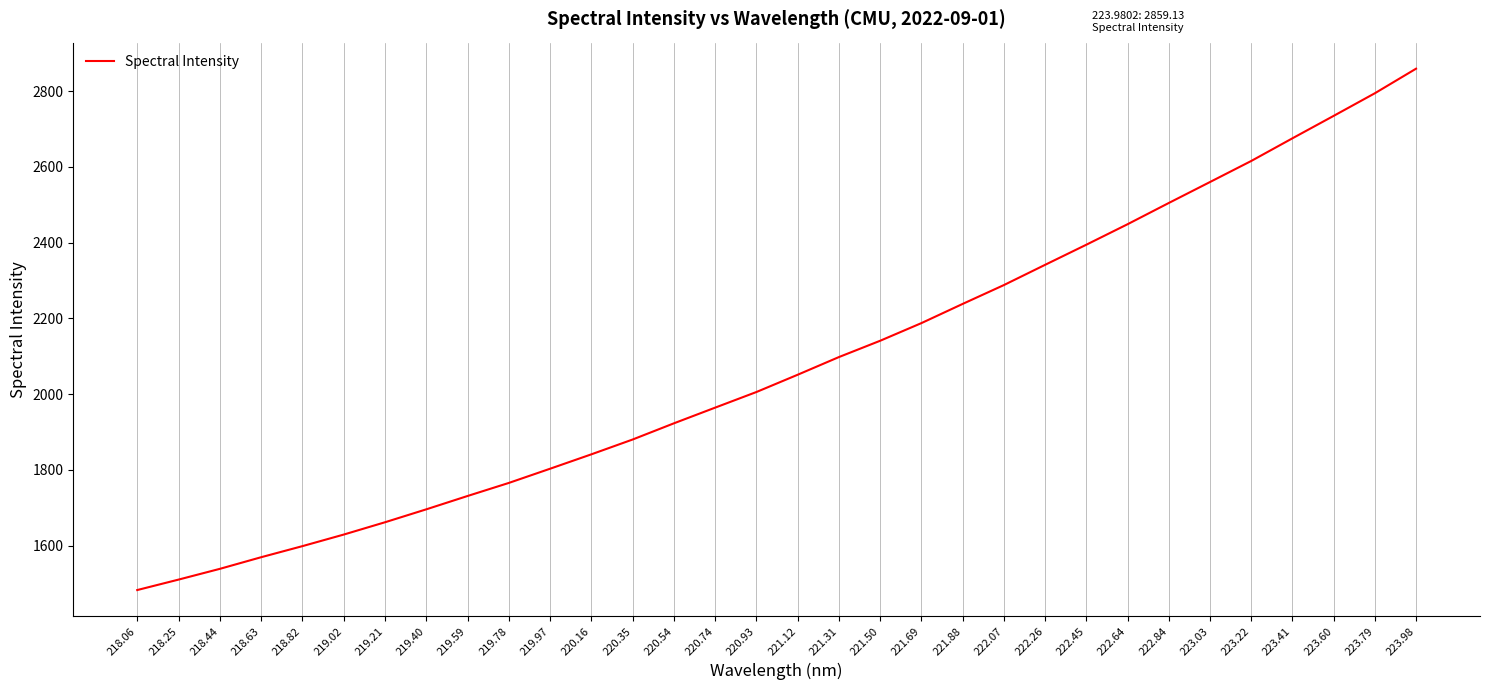

What is the minimum value shown in the chart?

1482.9